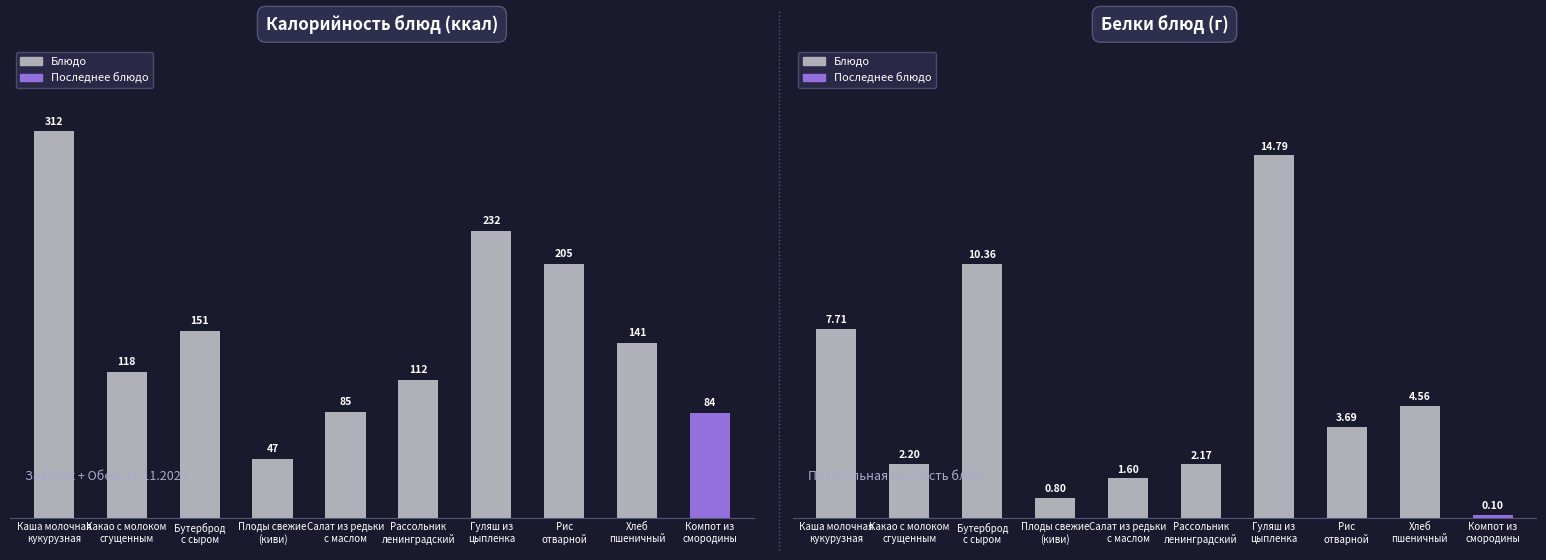

At which category is the sum across all series the highest?

Каша молочная
кукурузная